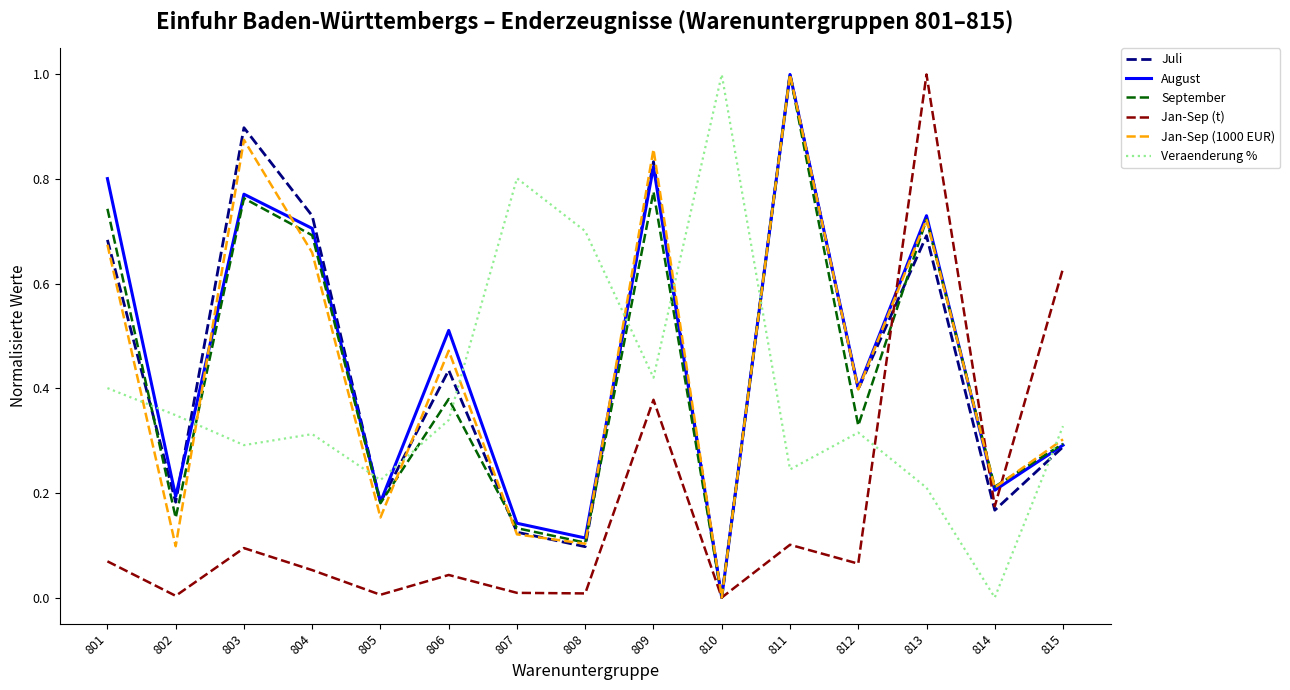

At which label does Veraenderung % reach its minimum?

814